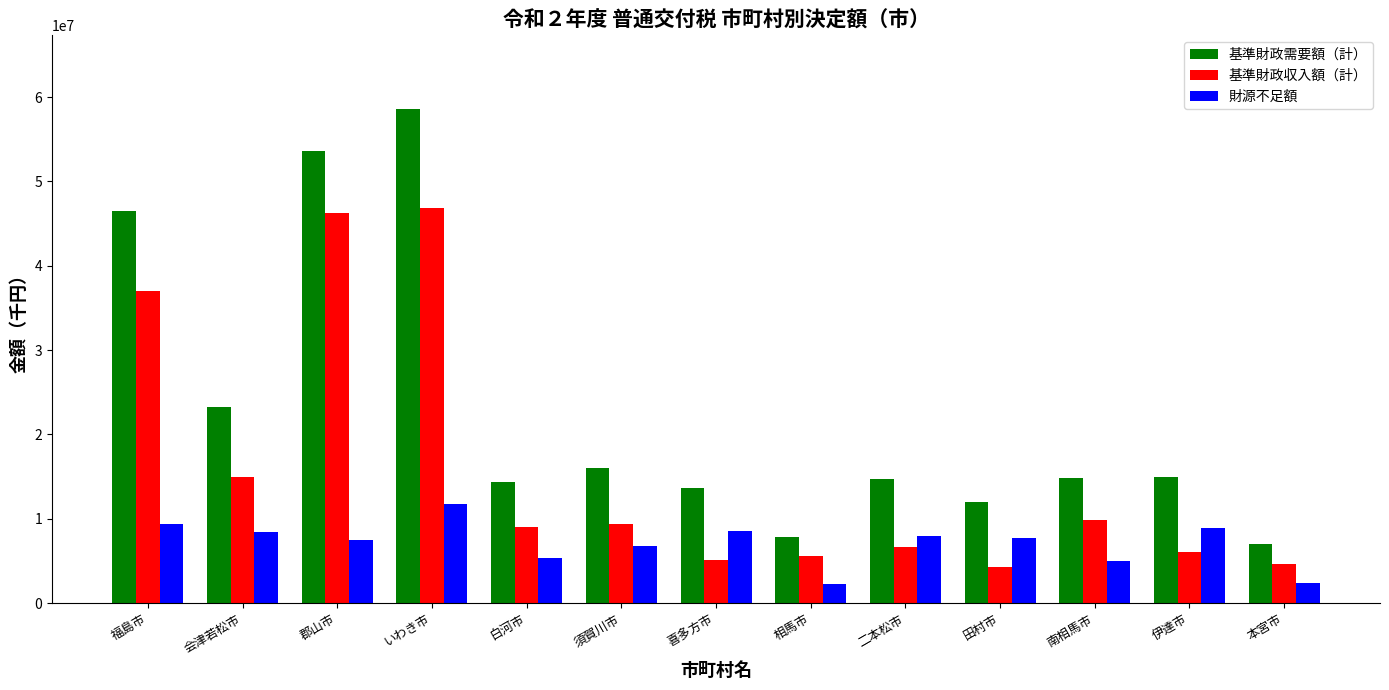

What is the average value of the 基準財政収入額（計） series?

15822162